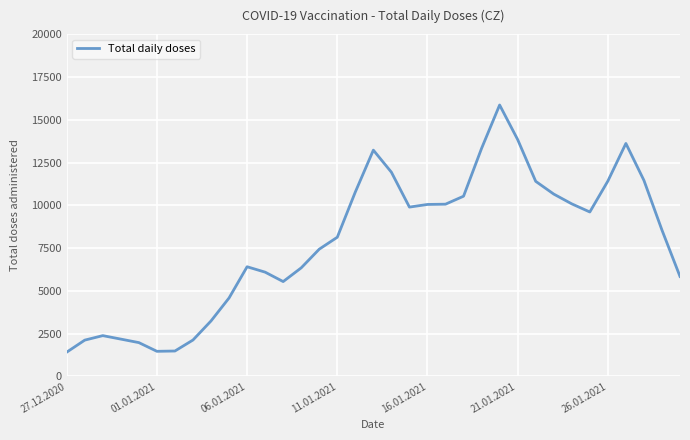

What is the maximum value shown in the chart?

15868.0